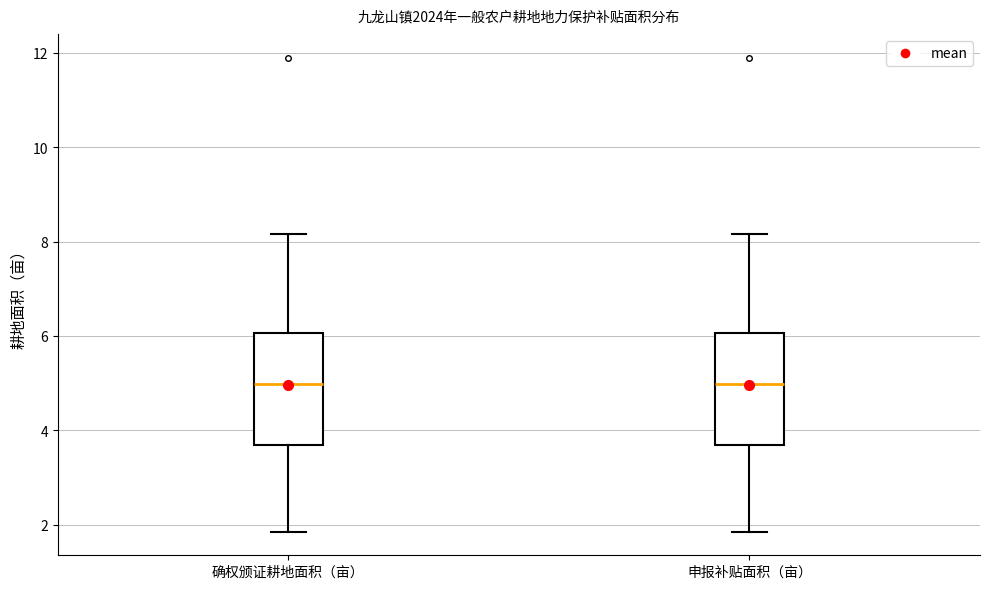

Where does the upper whisker of the box for 申报补贴面积（亩） end on the y-axis? The values are not printed on the chart, so give them approximately, as read against the axis.

8.2